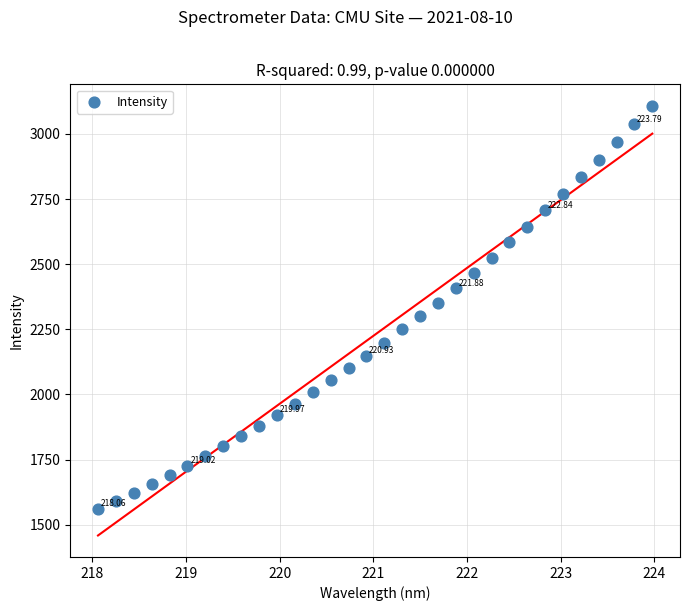

What is the range of X values (max minus min)?

5.9